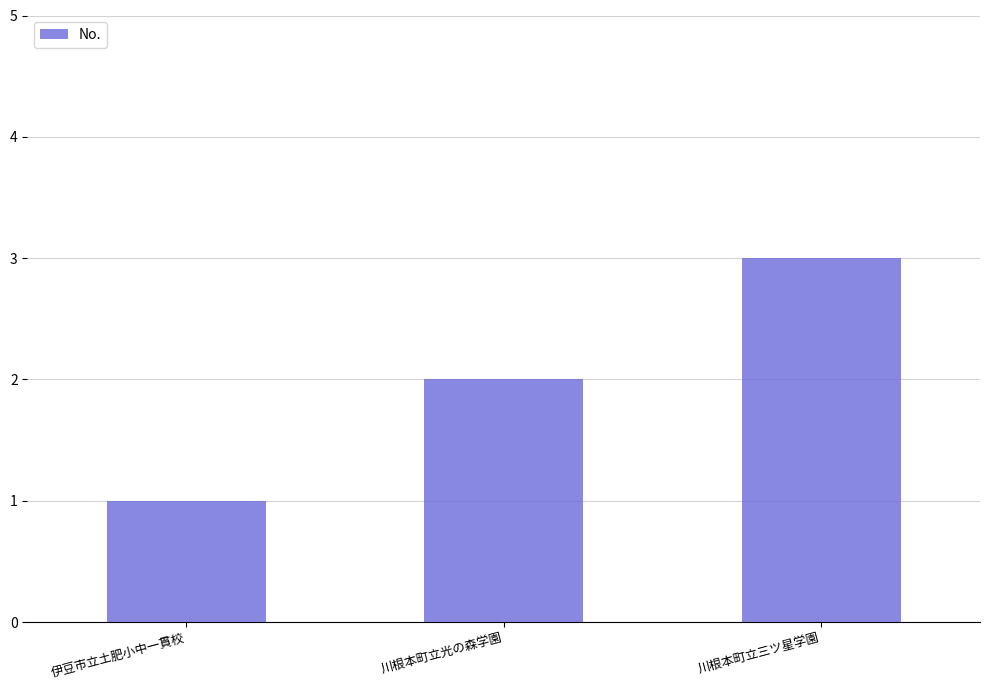

Which label corresponds to the largest value in the chart?

川根本町立三ツ星学園